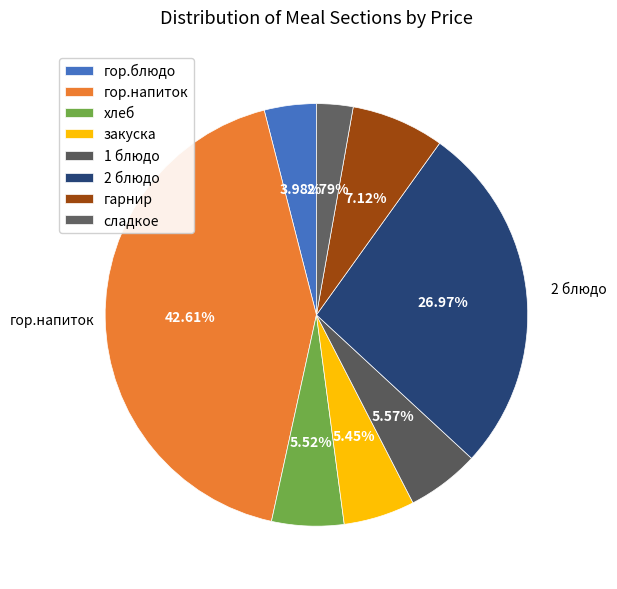

How many slices are in this pie chart?

8